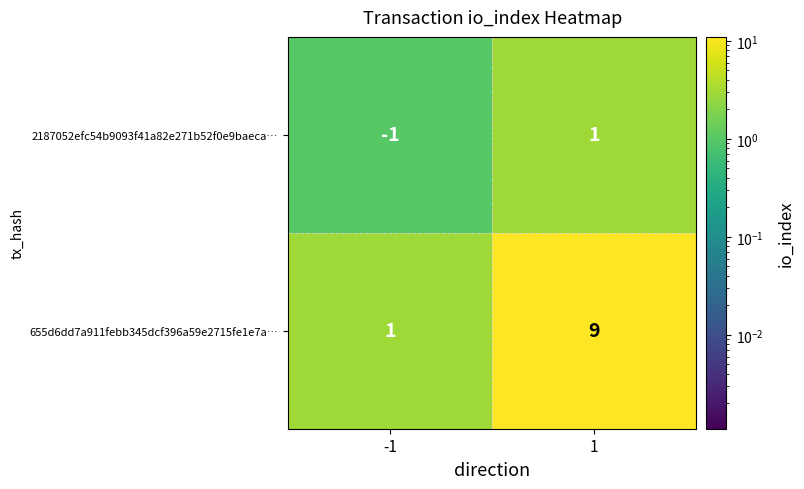

Between -1 and 1, which series saw the biggest shift?

655d6dd7a911febb345dcf396a59e2715fe1e7a…